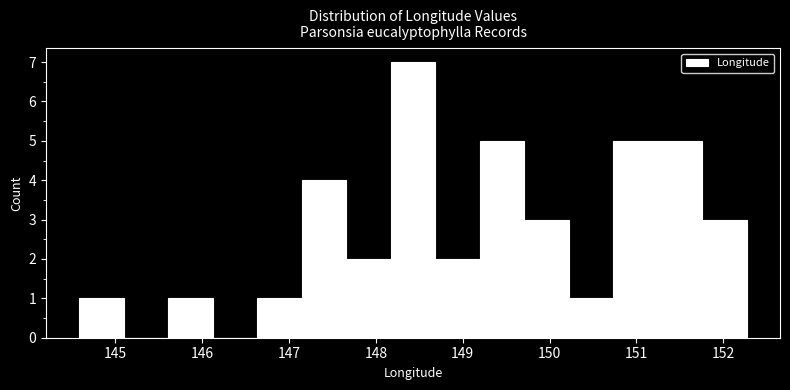

Reading left to right, transcribe this chart: for each bar, give the range it covers on the x-axis and its height. Neither the bar edges nor the heights are printed on the chart, so give them approximately, as read against the axes.

144.6 to 145.1: 1
145.1 to 145.6: 0
145.6 to 146.1: 1
146.1 to 146.6: 0
146.6 to 147.1: 1
147.1 to 147.7: 4
147.7 to 148.2: 2
148.2 to 148.7: 7
148.7 to 149.2: 2
149.2 to 149.7: 5
149.7 to 150.2: 3
150.2 to 150.7: 1
150.7 to 151.2: 5
151.2 to 151.8: 5
151.8 to 152.3: 3